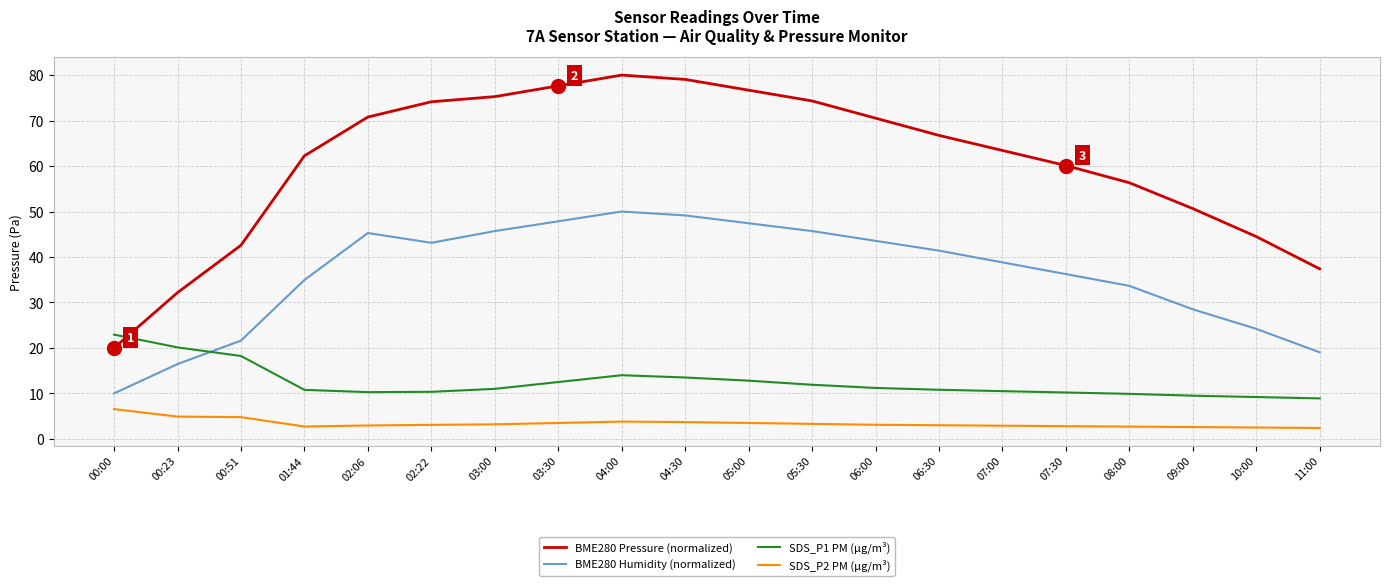

What is the total value across all series at 05:00?

140.4